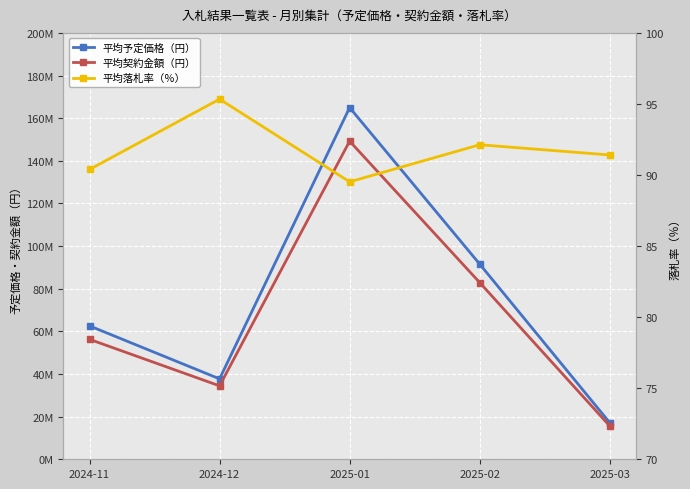

How many interior local peaks does the 平均予定価格（円） series have?

1